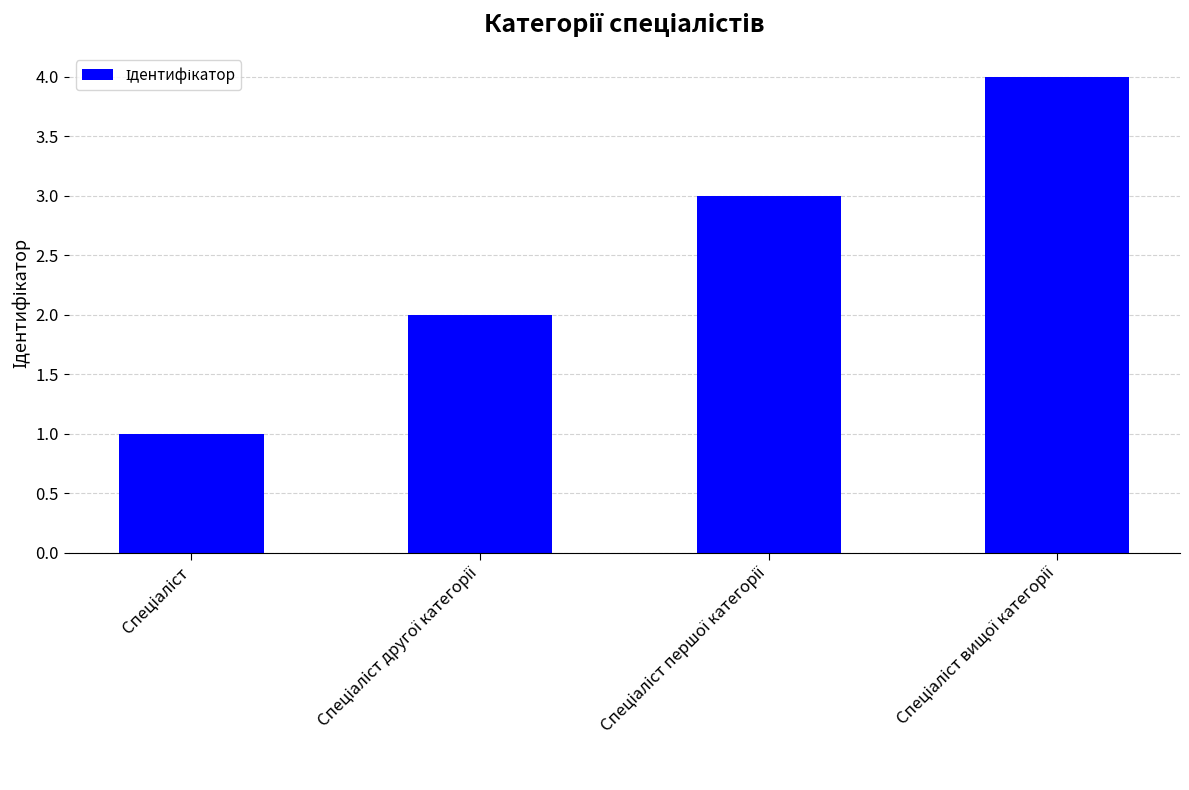

What is the maximum value shown in the chart?

4